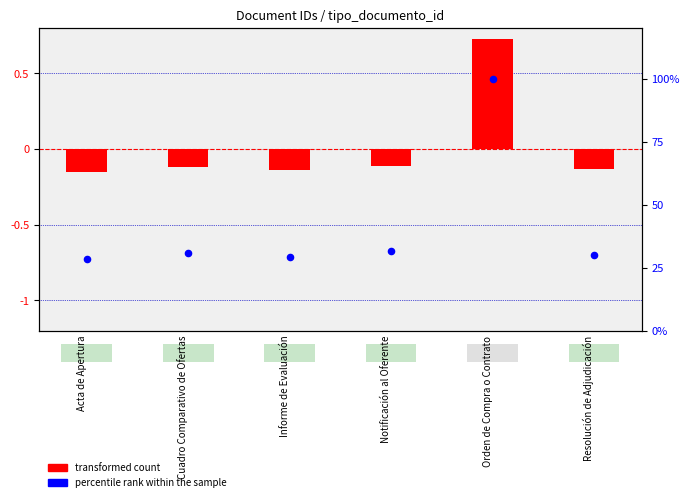

At which category is the sum across all series the highest?

Orden de Compra o Contrato